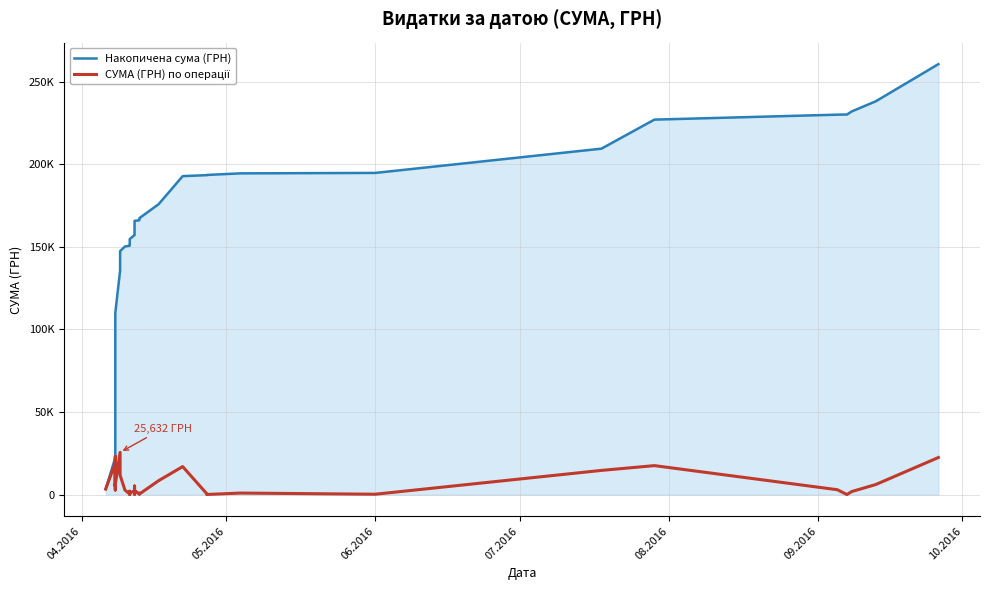

True or false: Накопичена сума (ГРН) has more than 0 interior local peaks.

False